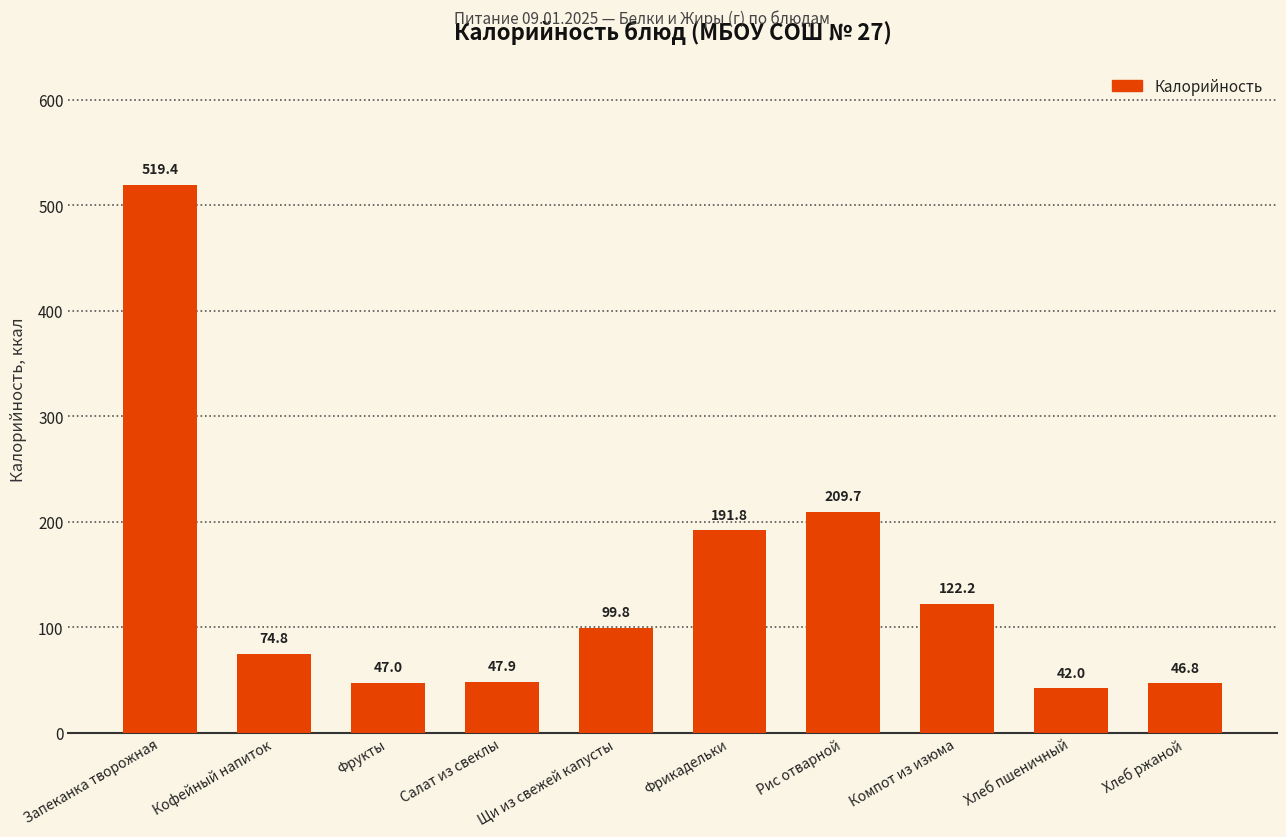

Are the bars grouped side by side (vs. stacked)?

No